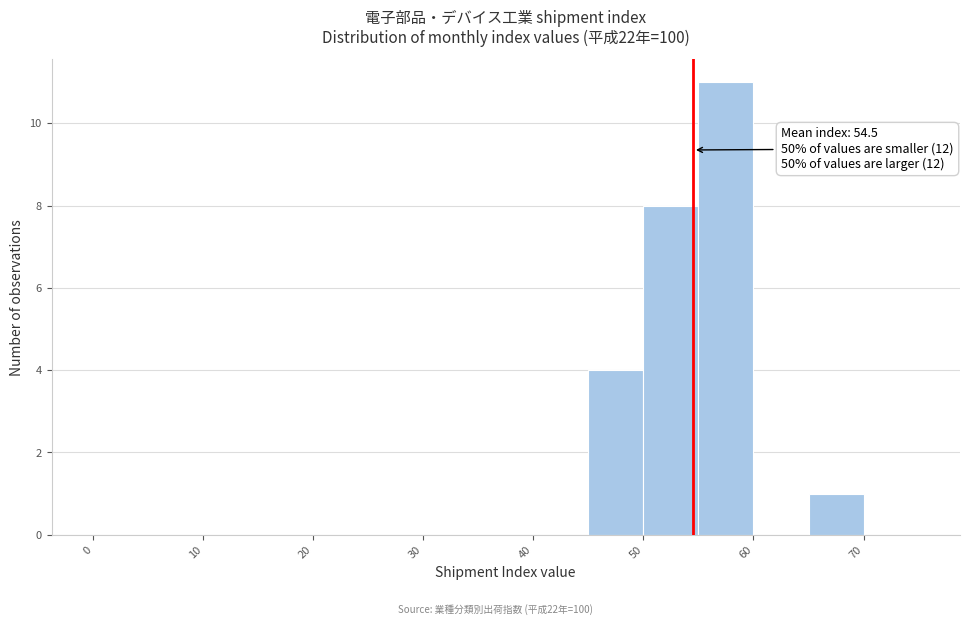

Over which range of the x-axis is the bar tallest?

55 to 60